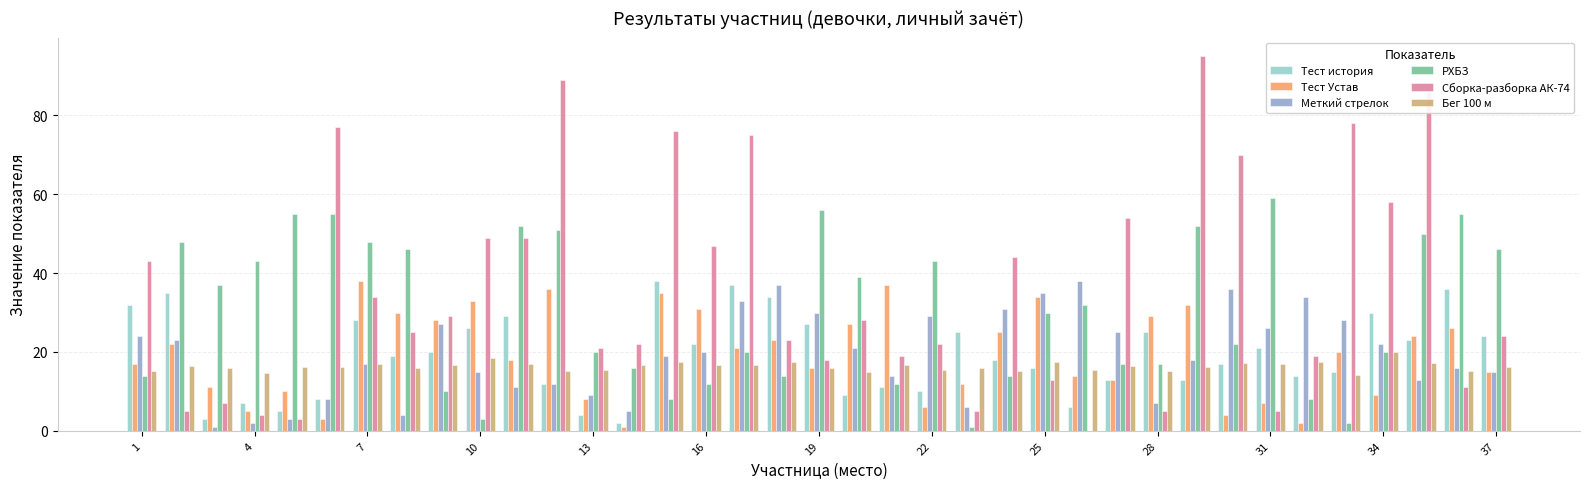

Which series has the largest total across all categories?

Сборка-разборка АК-74